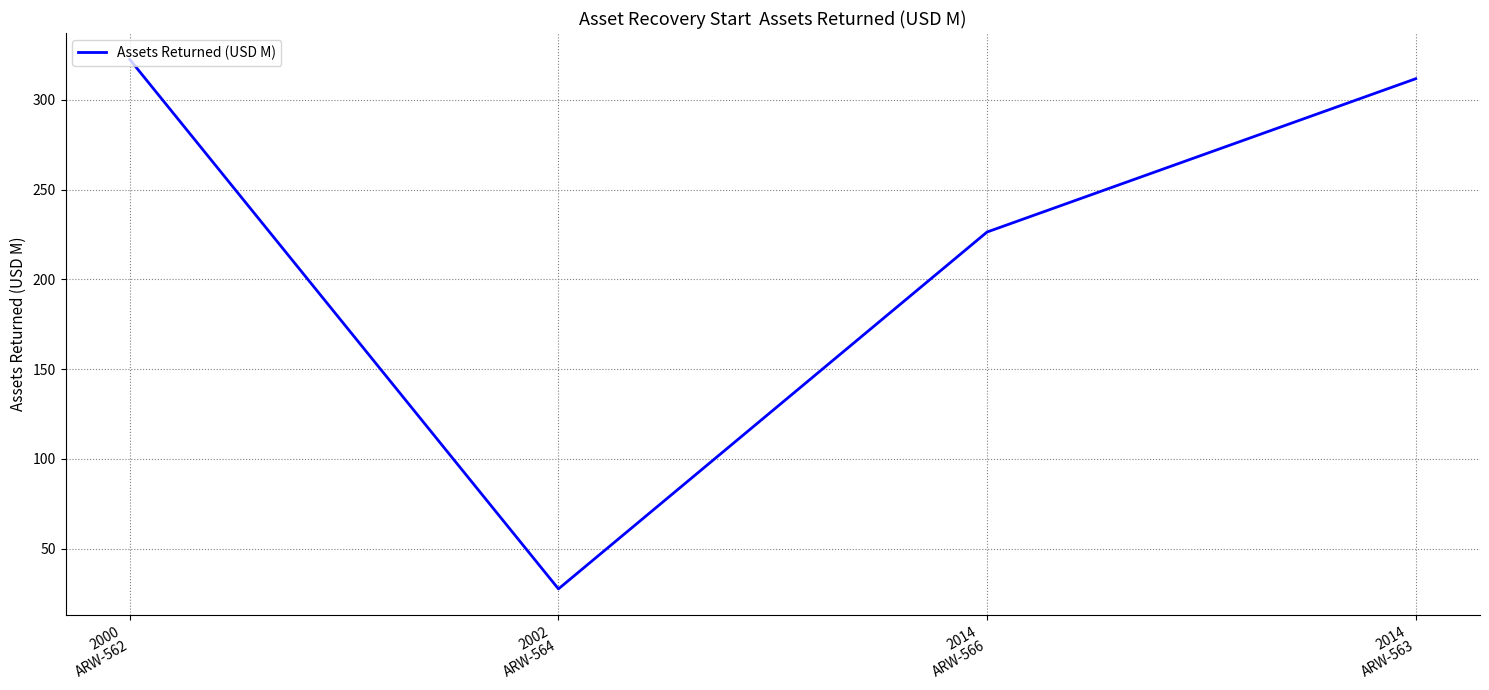

Approximately how many times larger is the value at 2014
ARW-563 compared to 2014
ARW-566?

1.4